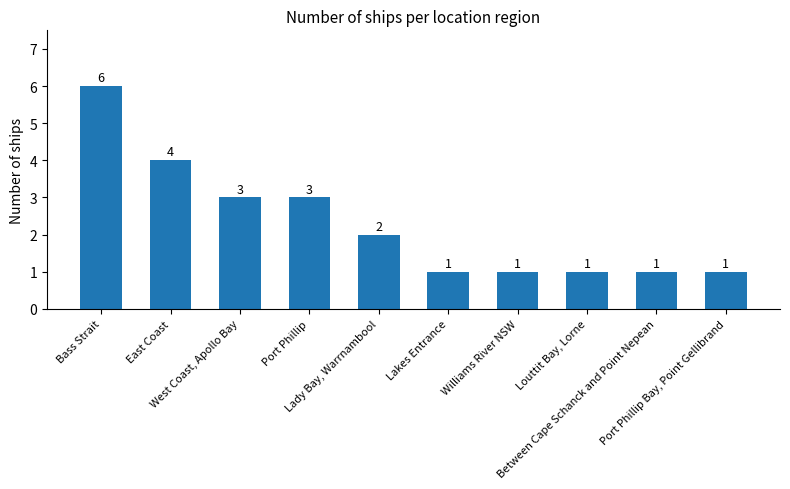

Reading left to right, extract all data points from this chart.

6	4	3	3	2	1	1	1	1	1